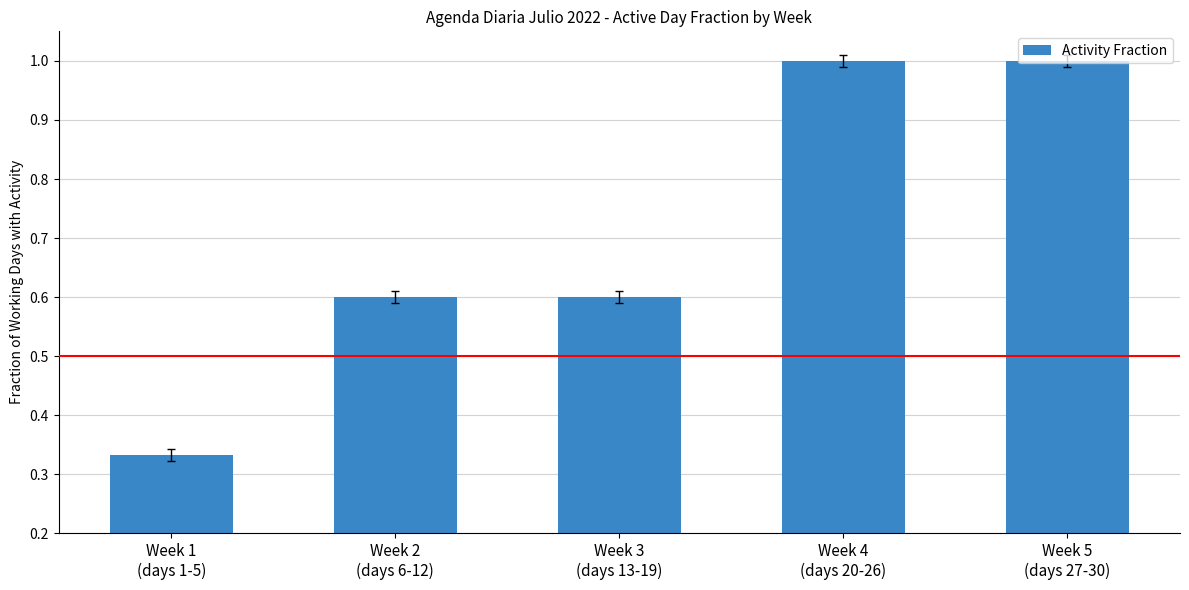

At which category does the chart reach its minimum across all series?

Week 1
(days 1-5)